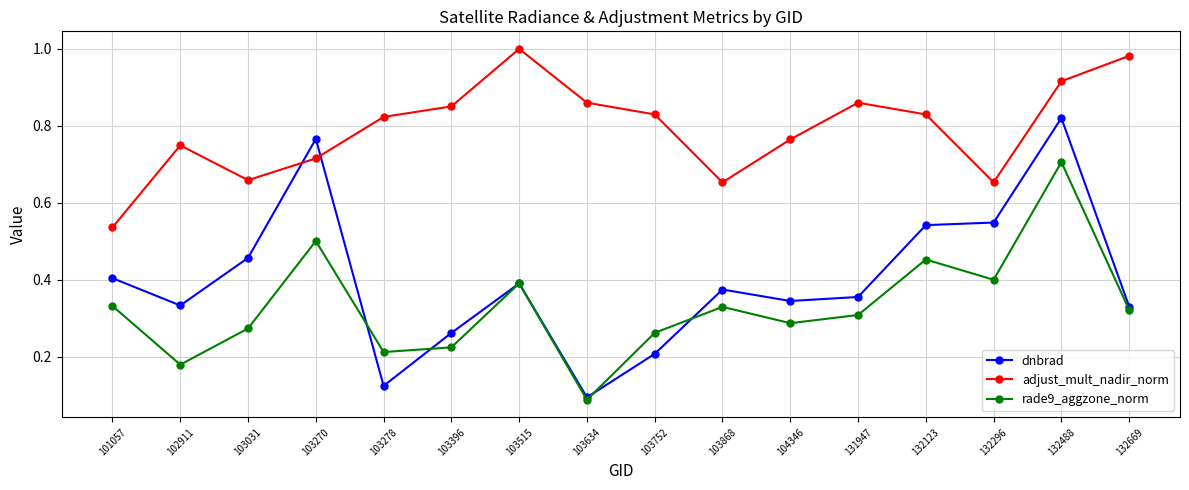

Where is the first local minimum for adjust_mult_nadir_norm?

103031